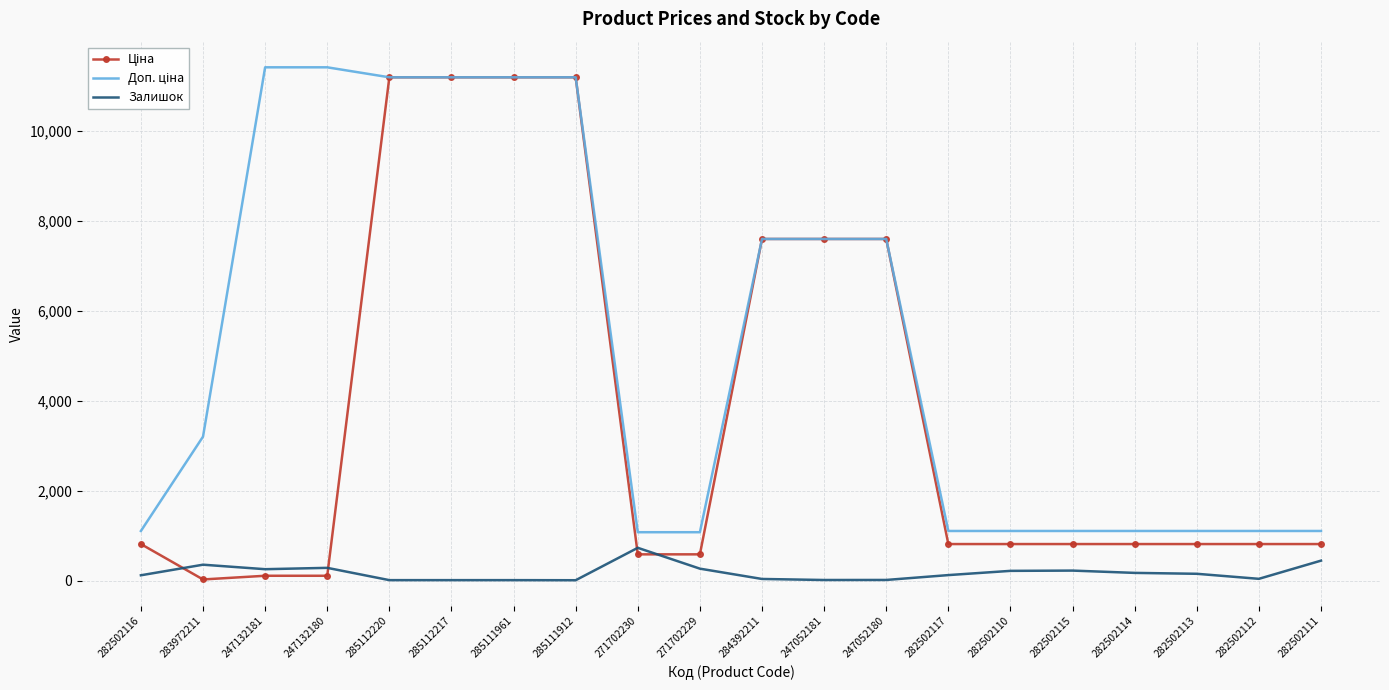

What is the greatest value displayed?

11410.0